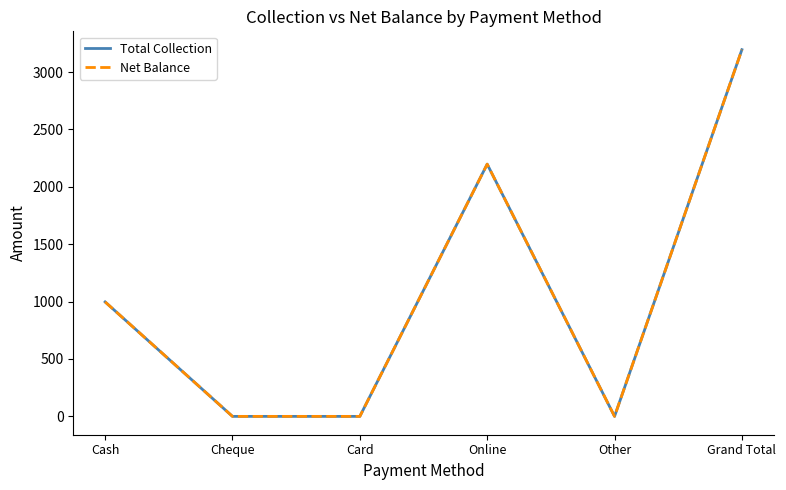

At which category is the sum across all series the highest?

Grand Total